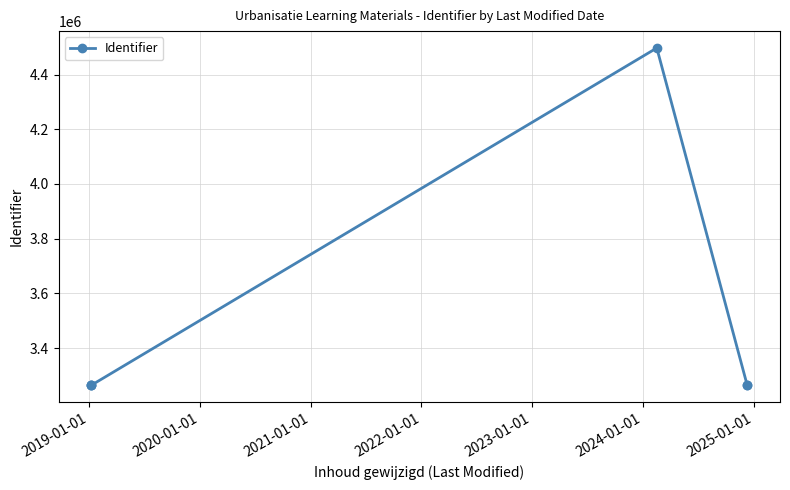

Reading left to right, list all the values displayed in this chart.

3264763	3264765	3264769	4496966	3264761	3264767